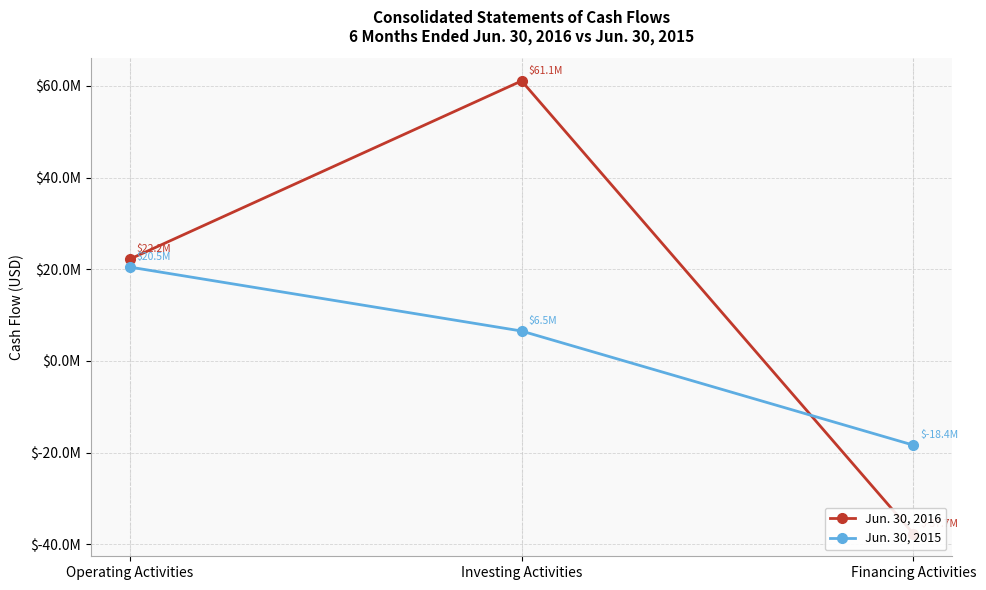

Between Operating Activities and Investing Activities, which series saw the biggest shift?

Jun. 30, 2016